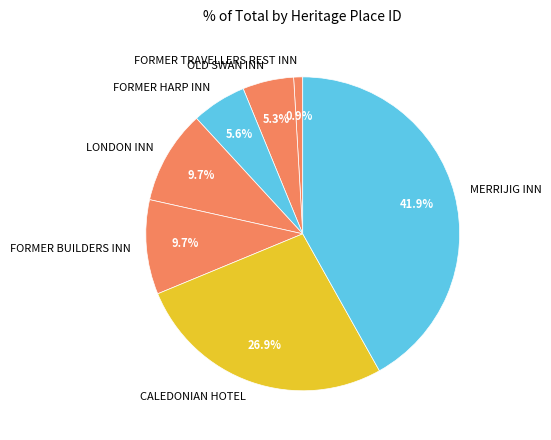

How many segments does this pie chart have?

7